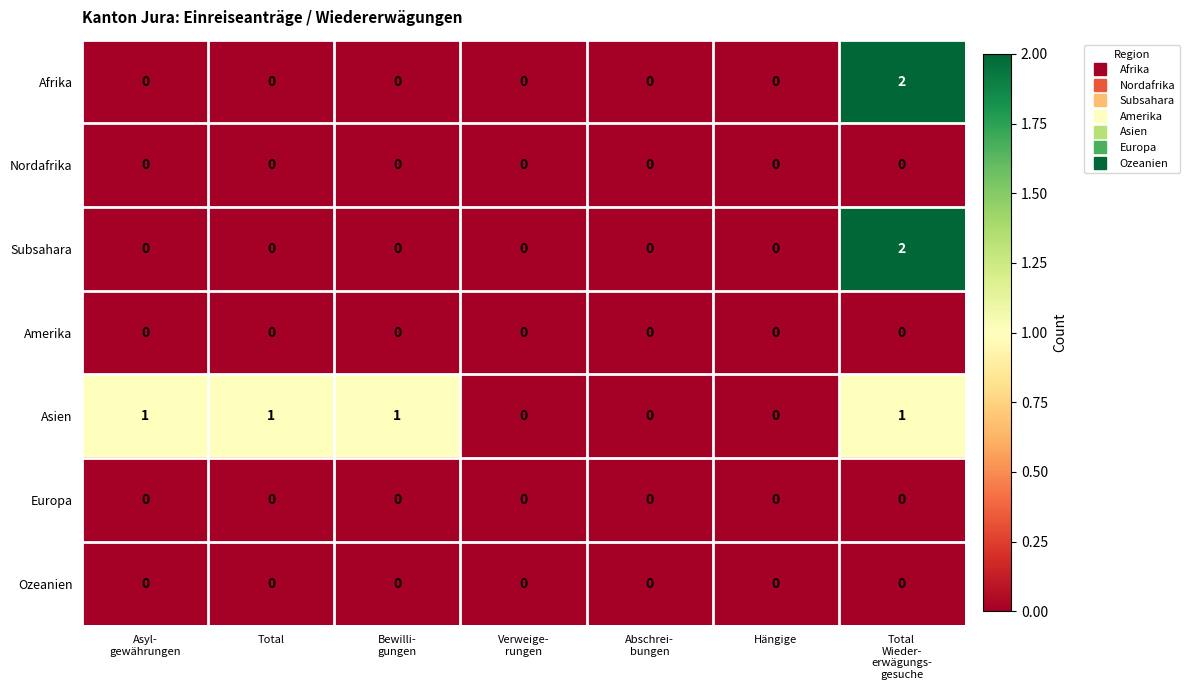

Which series has the largest total across all categories?

Asien